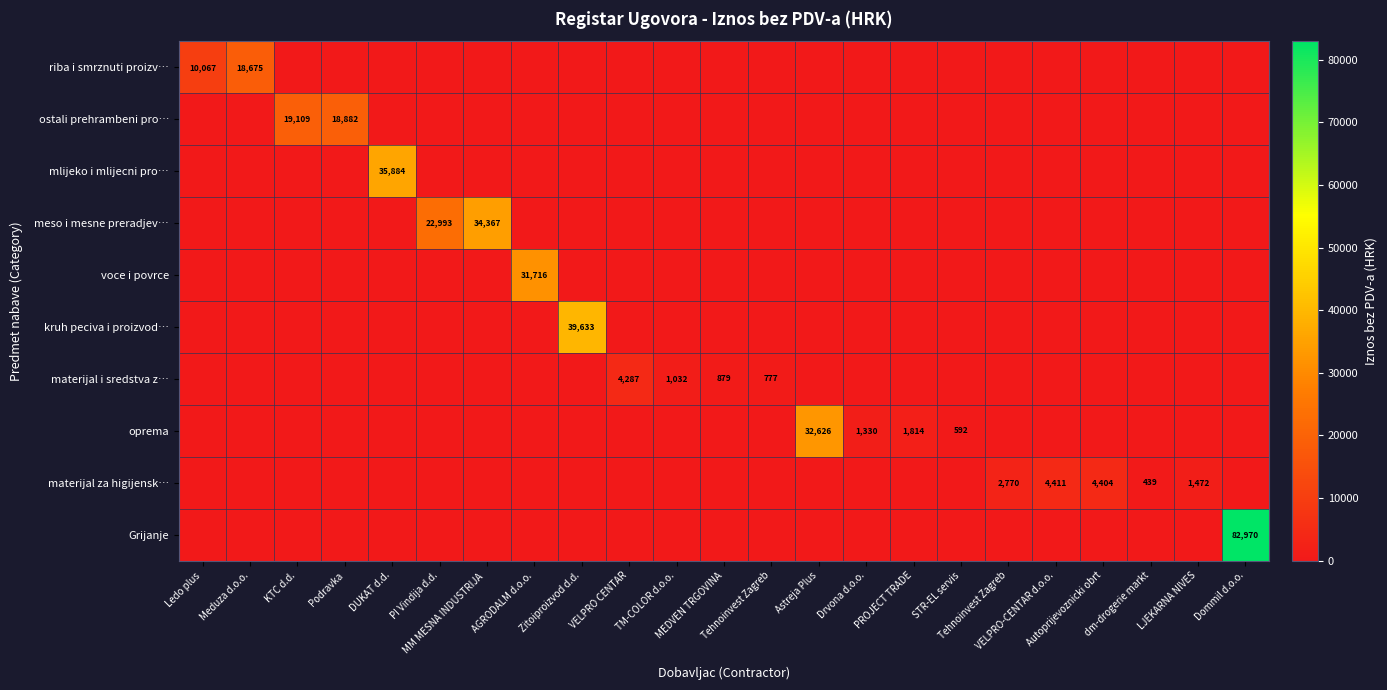

How many series are shown in this chart?

10